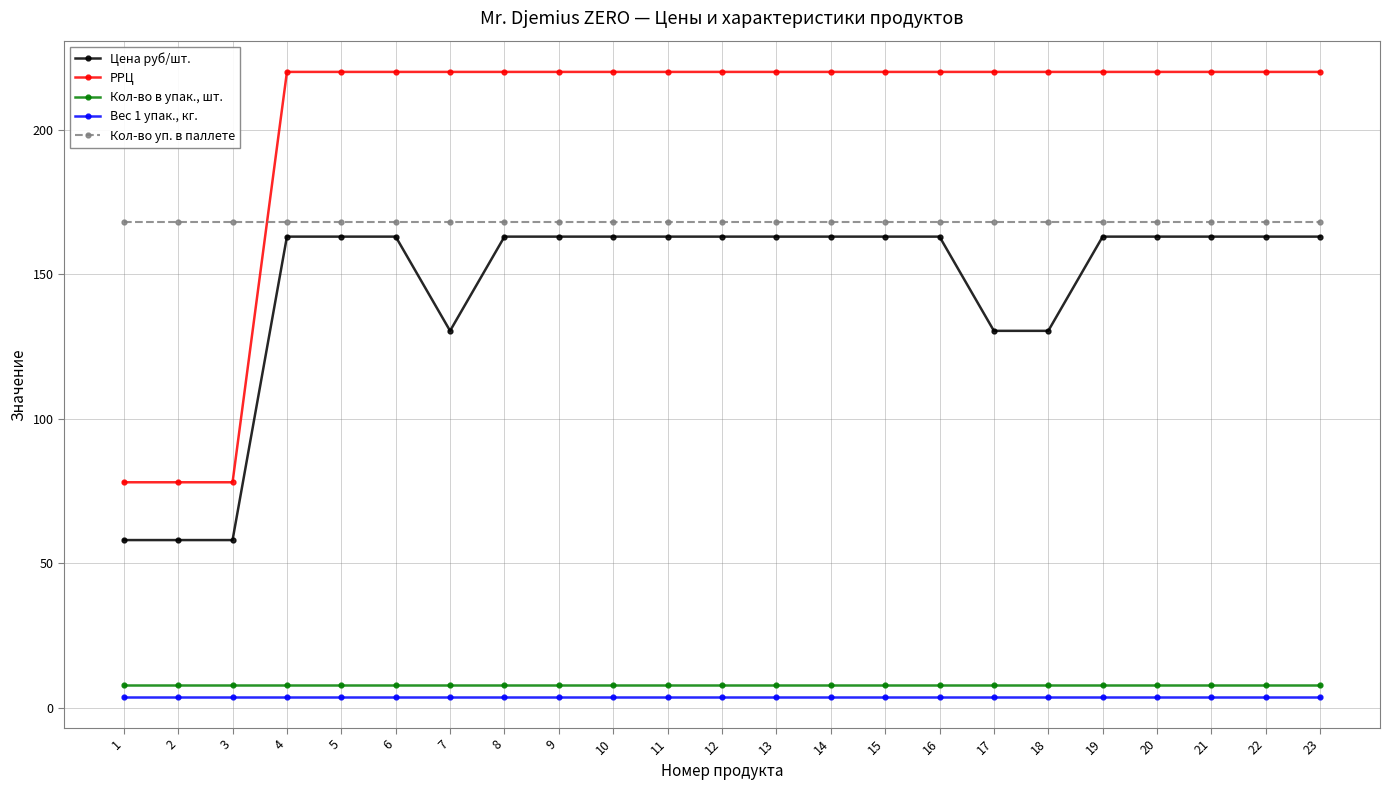

What is the sum of the РРЦ values at 22 and 8?

440.0